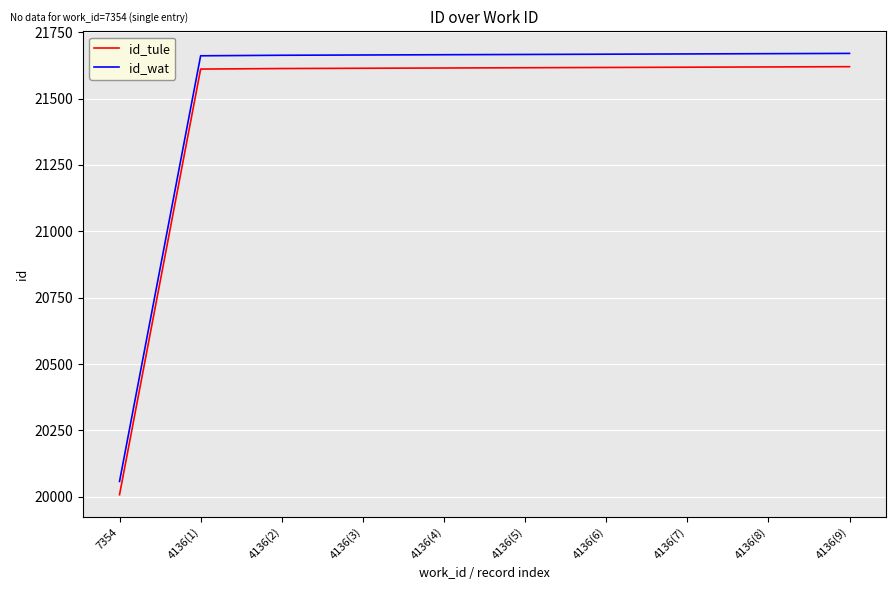

What is the average value of the id_tule series?

21455